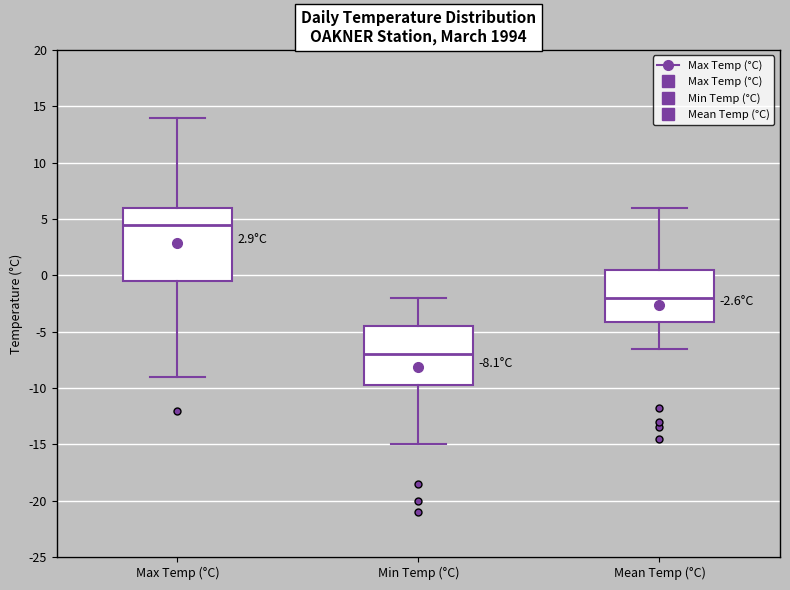

Which box's median line is the highest?

Max Temp (°C)